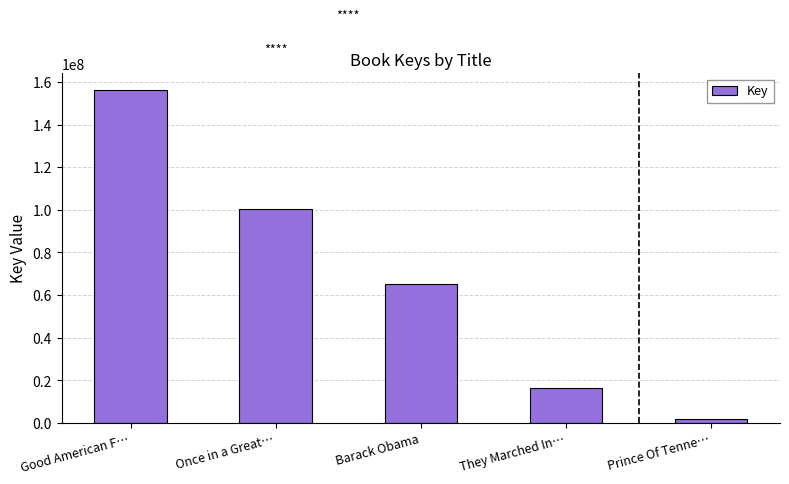

What is the smallest value displayed?

1865015